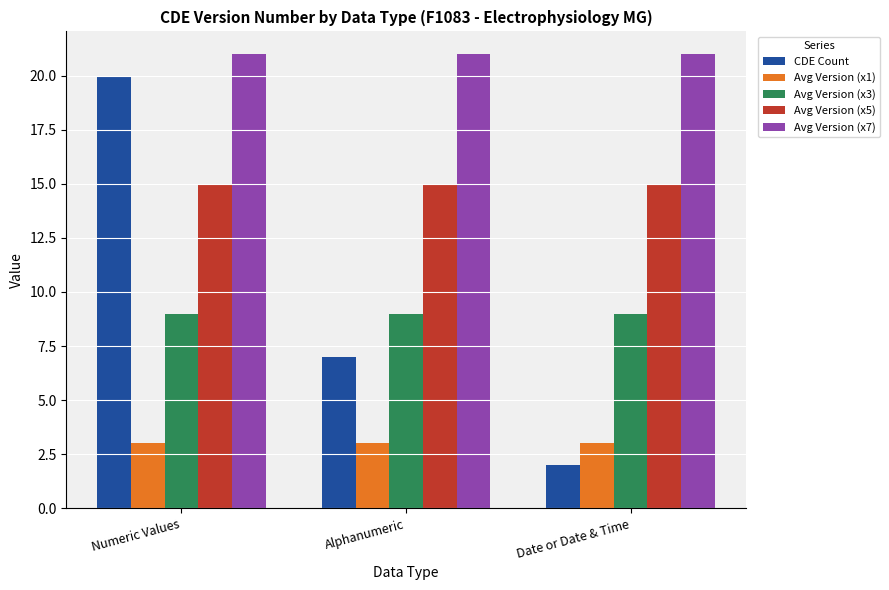

What is the maximum value for Avg Version (x5)?

15